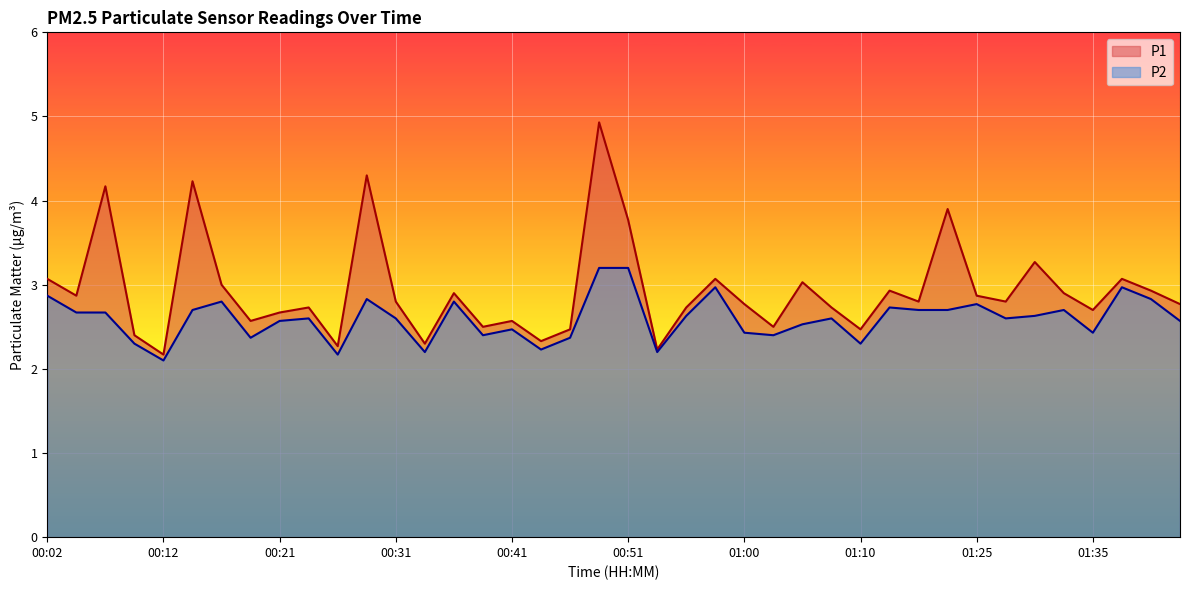

Rank the series at 01:20 from lowest to highest value.

P2, P1